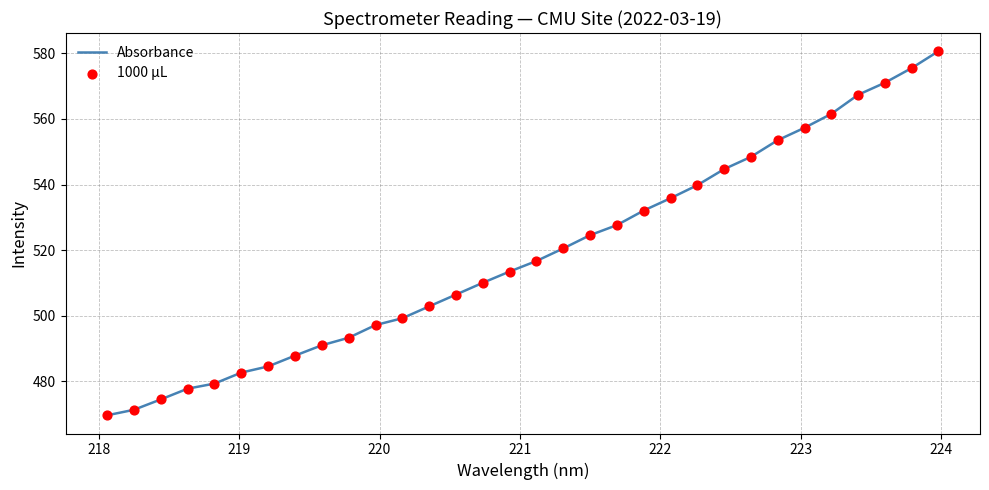

What is the smallest value displayed?

469.7